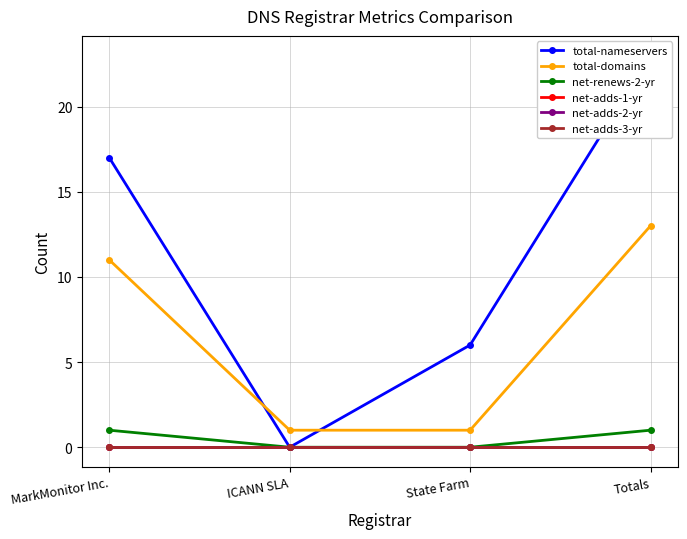

At which category is the sum across all series the highest?

Totals